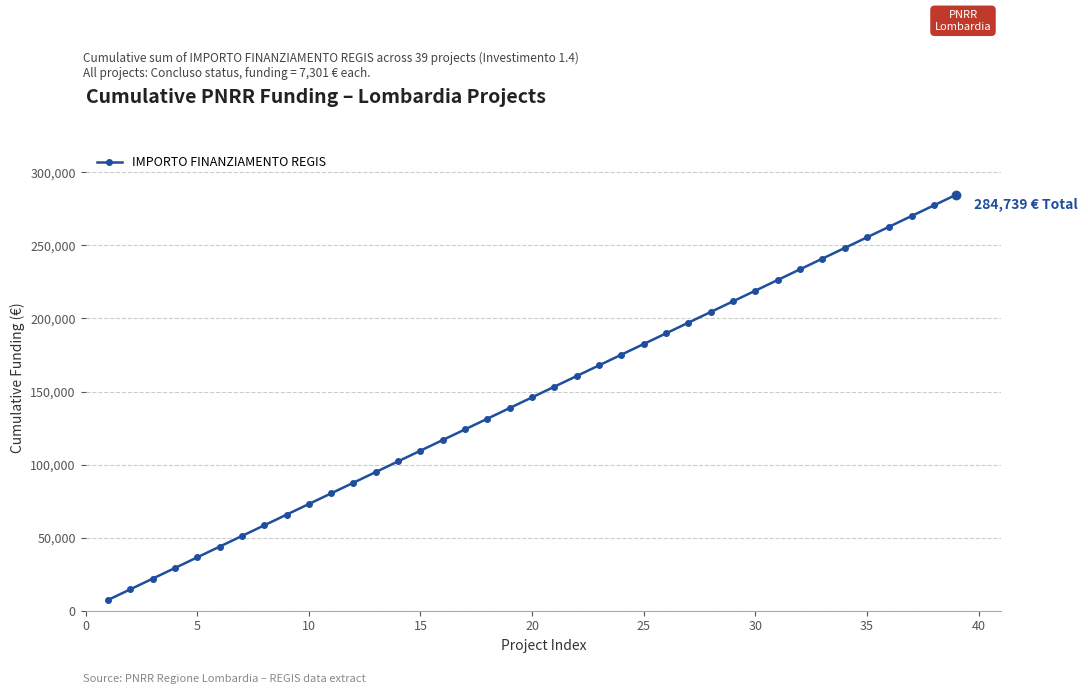

What is the value of the 19th point from the left?

138719